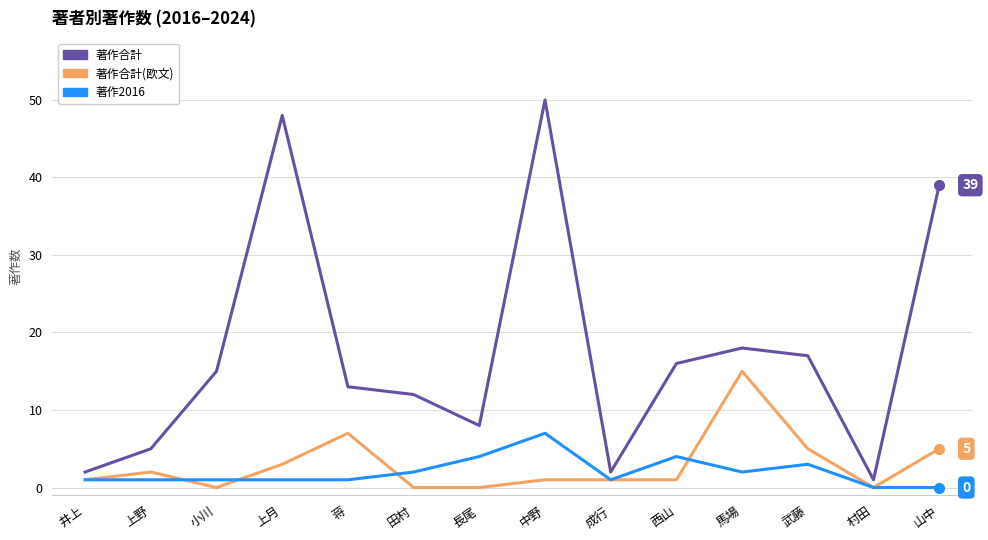

Which label corresponds to the largest value in the chart?

中野